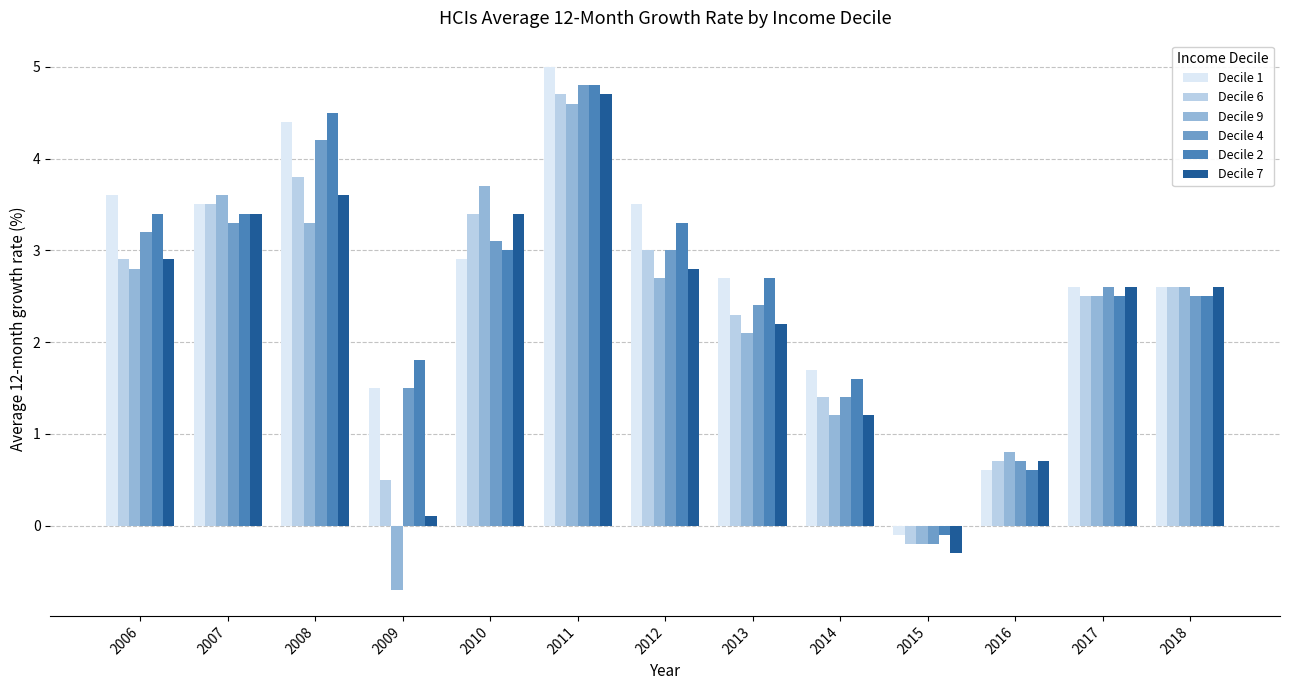

At how many categories does at least one series exceed 1?

11